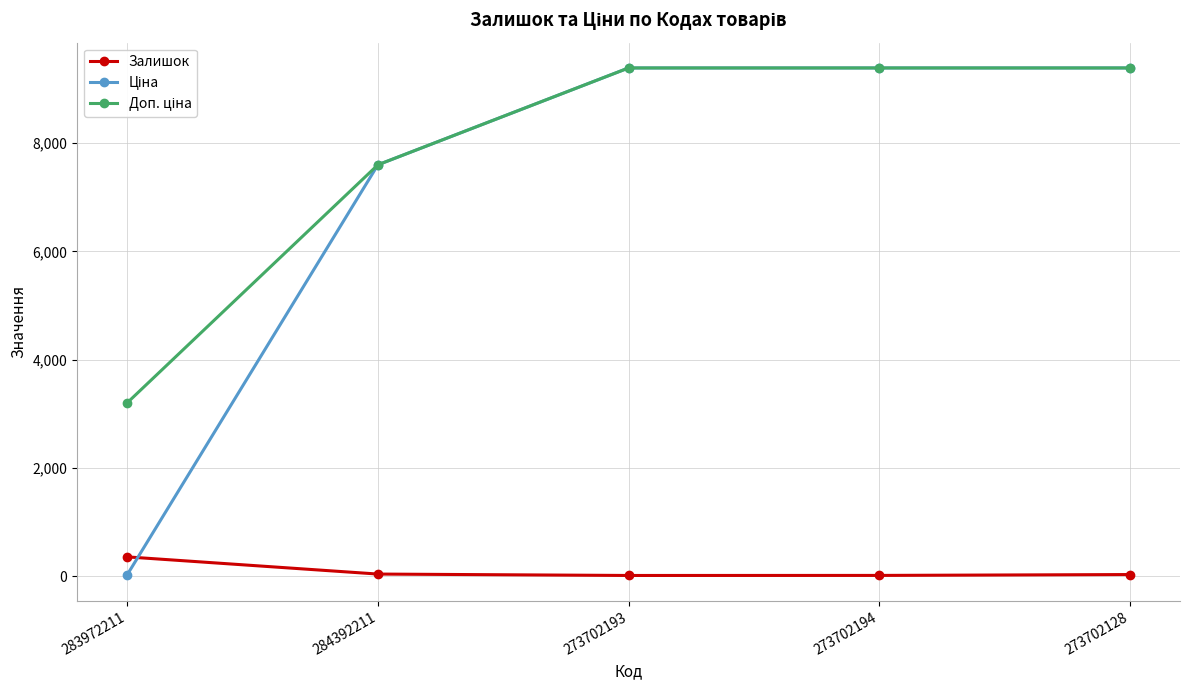

Where is Залишок nearest to the value 188?

284392211